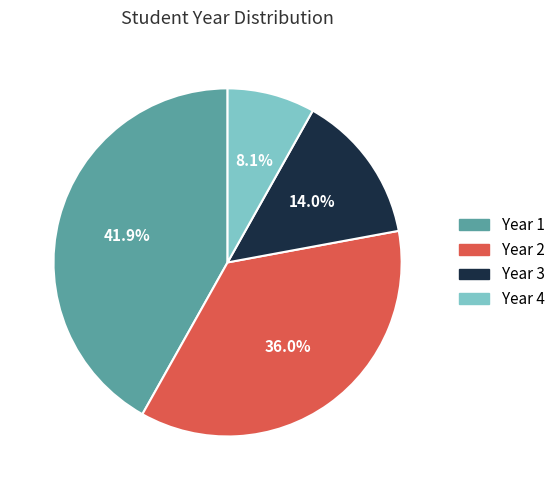

How many segments does this pie chart have?

4